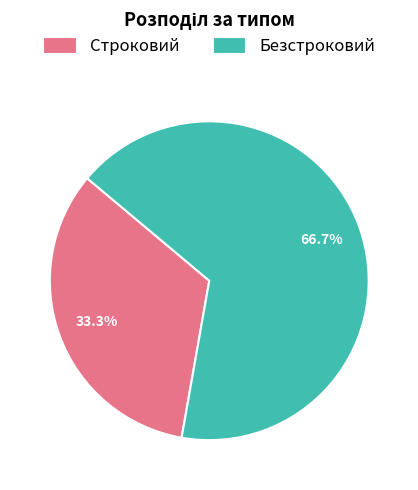

Is it true that Безстроковий is 67% of the pie?

True